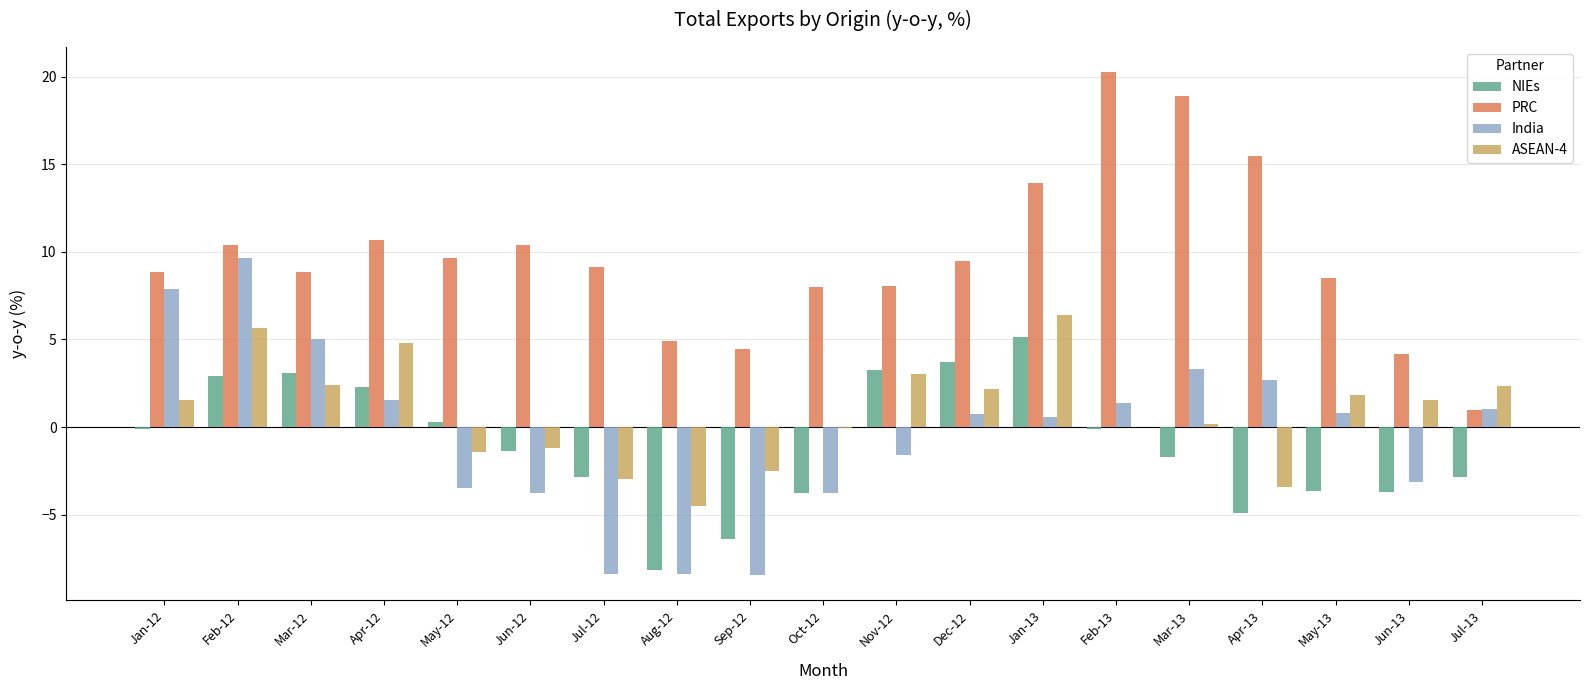

The India series shows -3.5 at May-12. True or false?

True